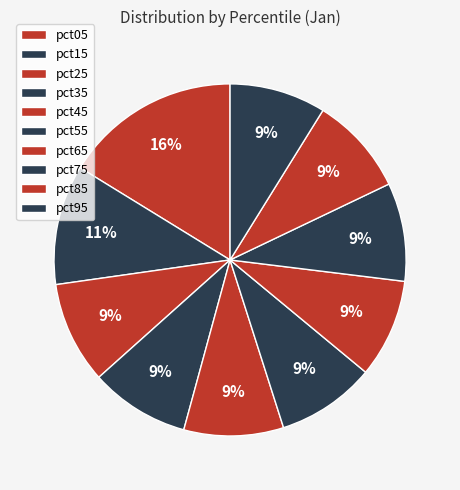

Count the number of slices in the pie.

10